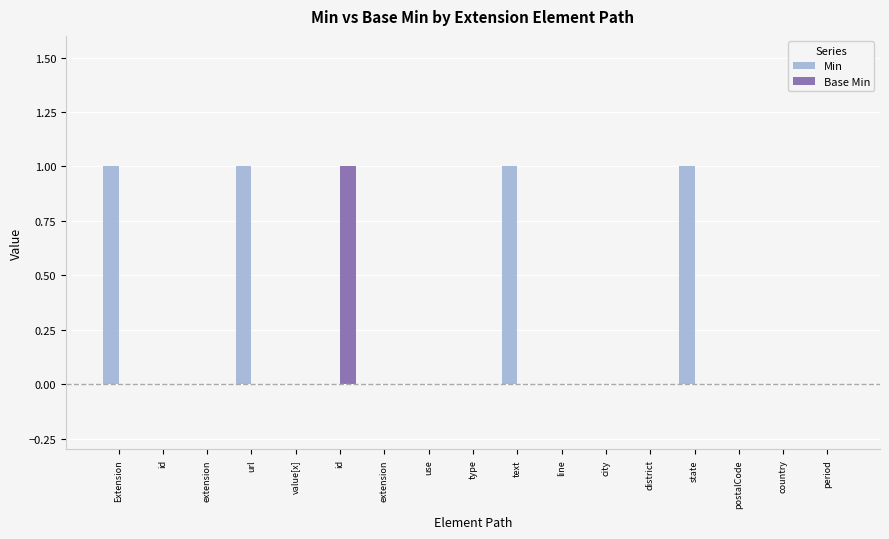

What are all the series names shown in the legend?

Min, Base Min